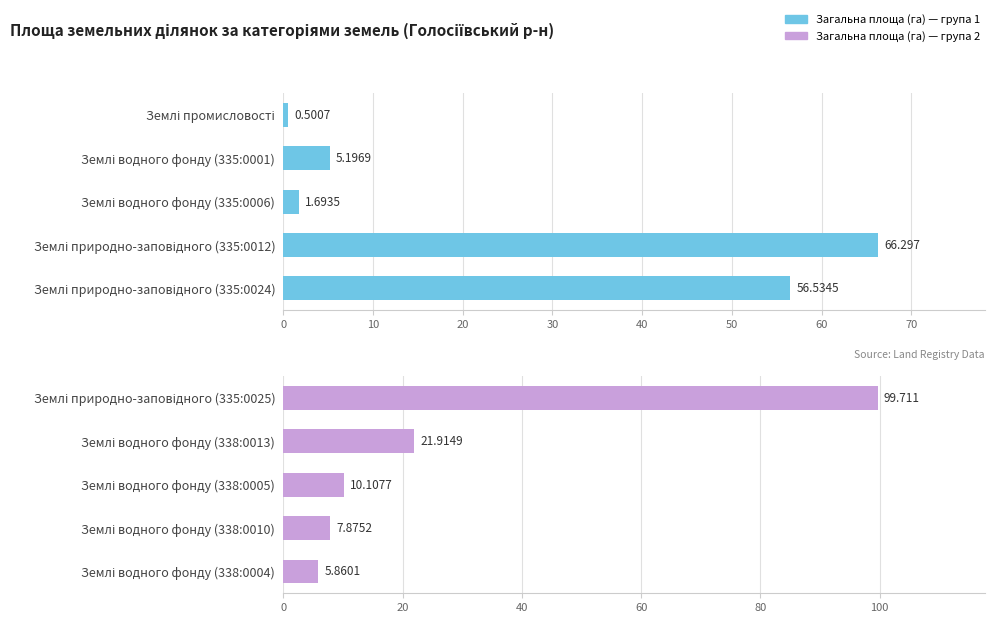

Are the bars grouped side by side (vs. stacked)?

No